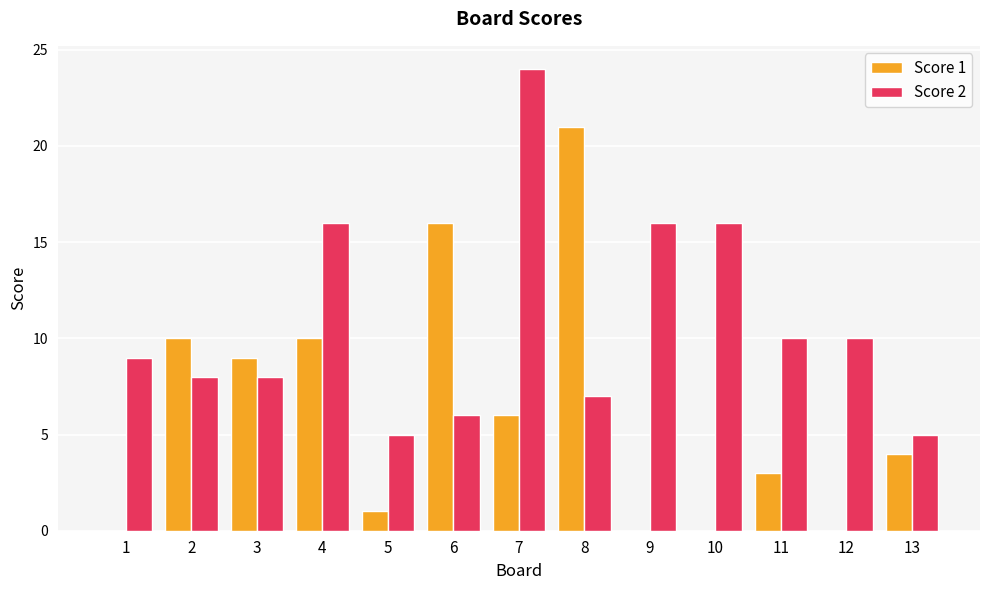

True or false: Score 2 has a value of 5 at 13.

True